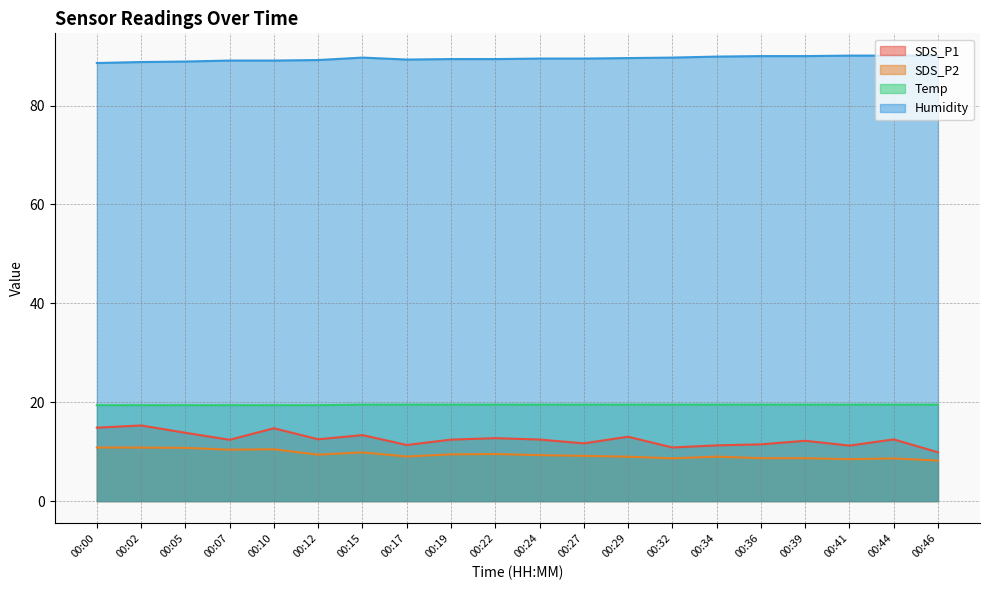

Which category has the lowest value in the SDS_P2 series?

00:46